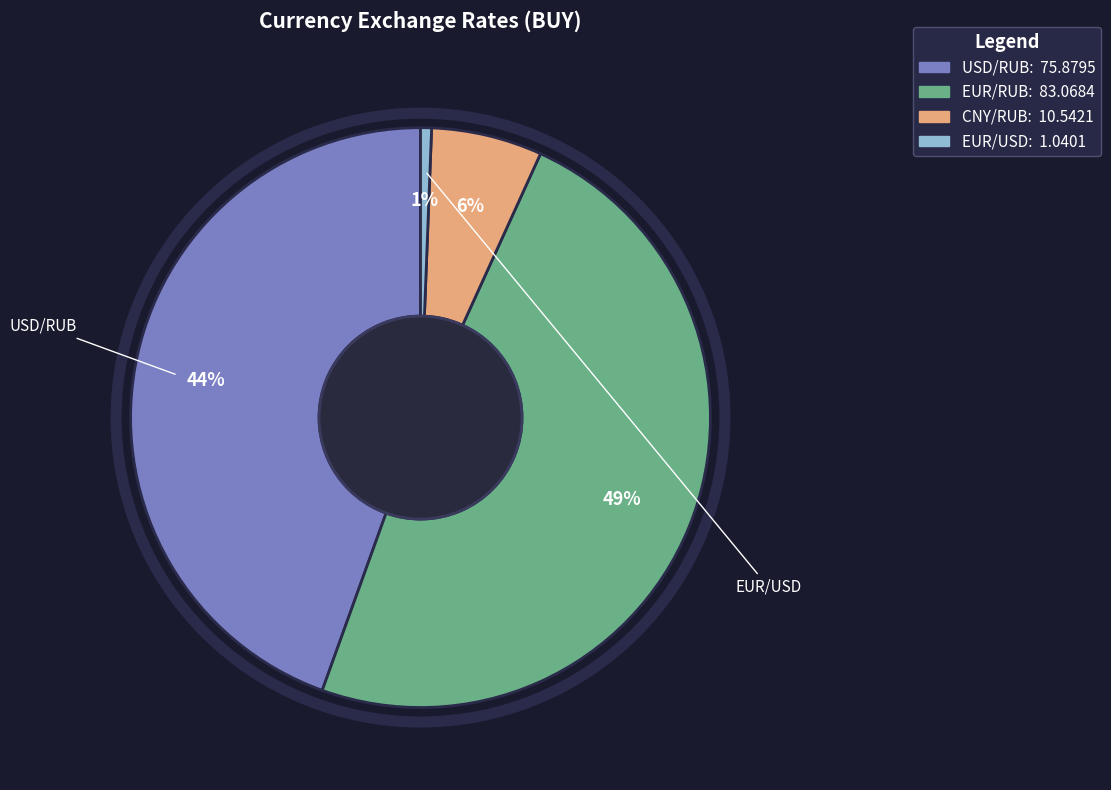

Is the sum of USD/RUB and EUR/RUB greater than half?

Yes